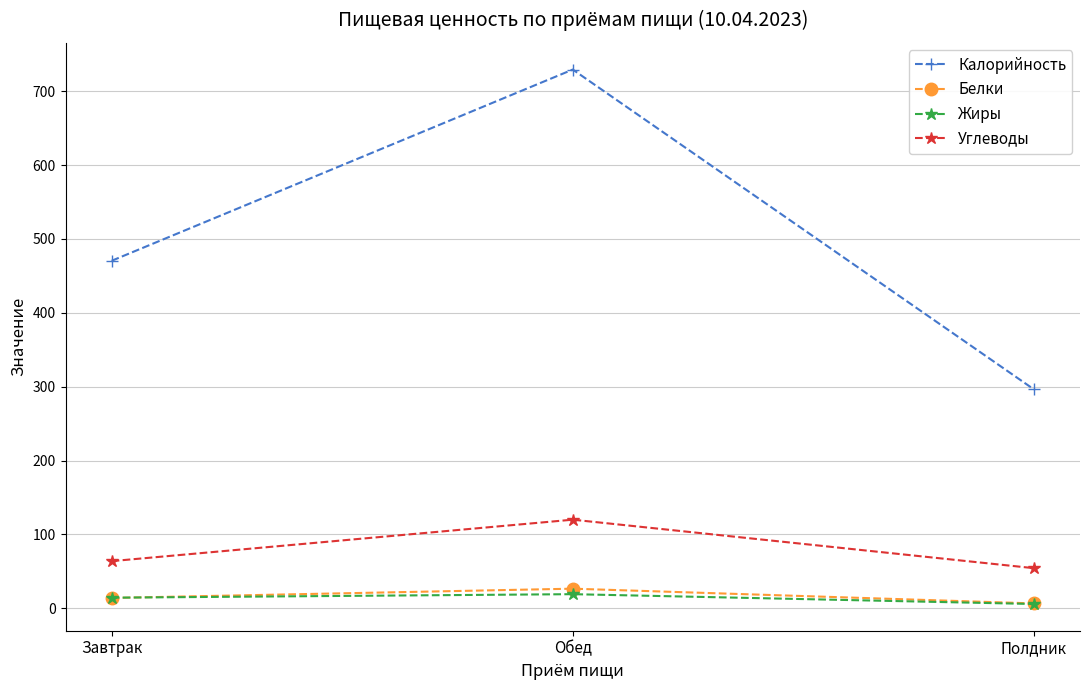

Between Завтрак and Полдник, which series saw the biggest shift?

Калорийность